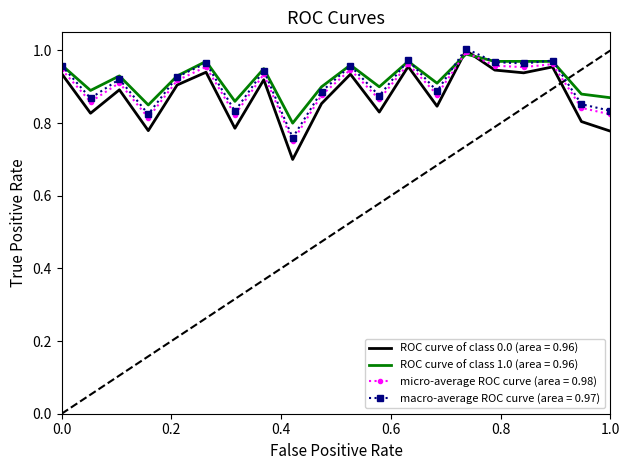

What is the minimum value shown in the chart?

0.7